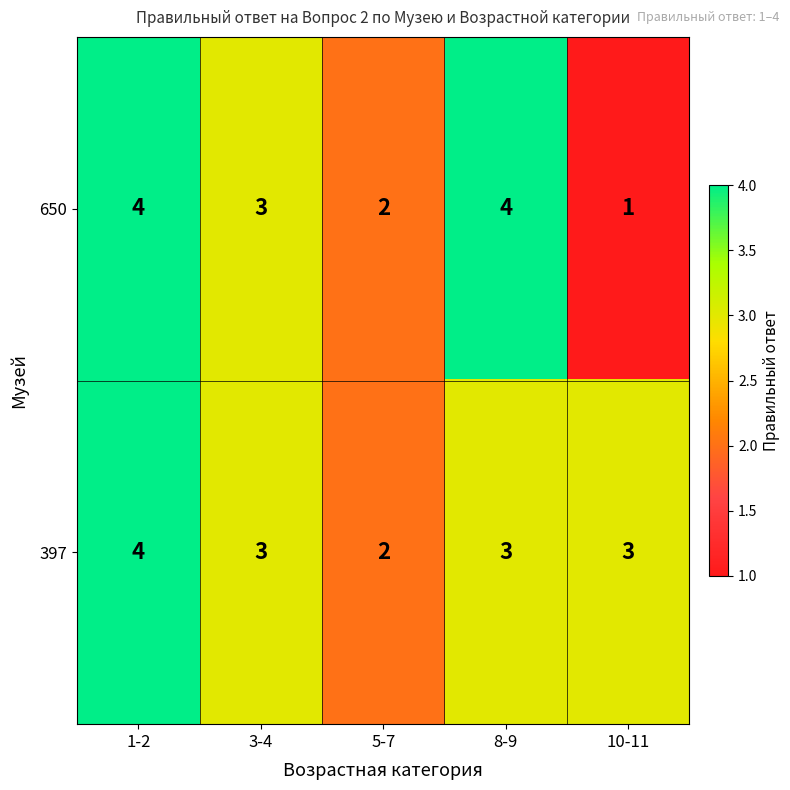

At which label is 650 closest to 2?

5-7